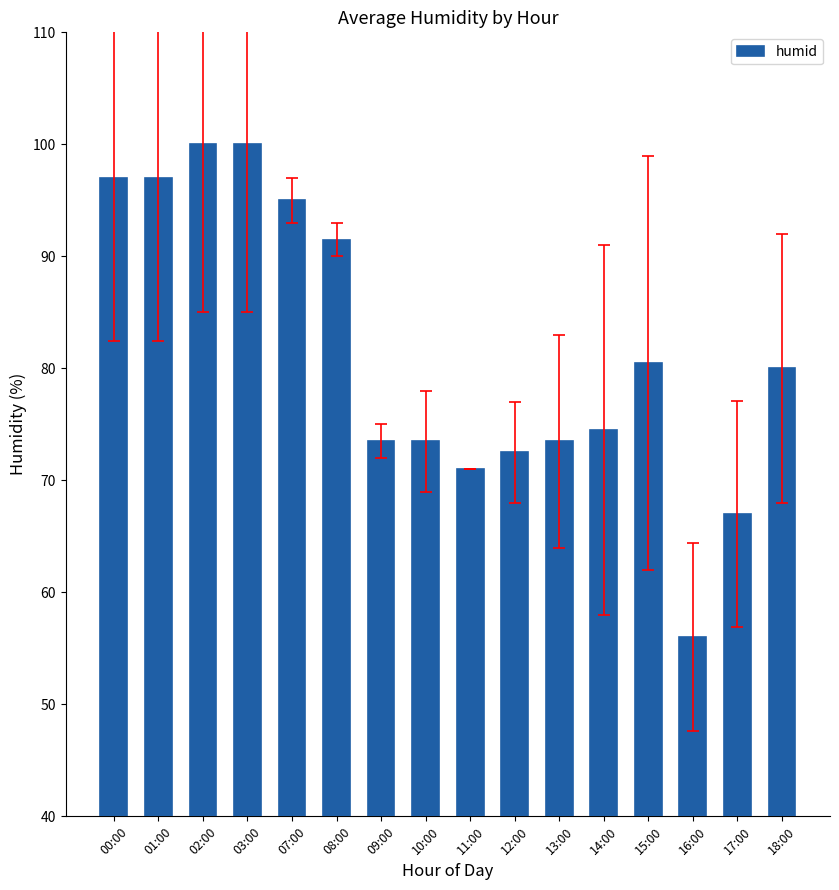

Read the value at 08:00.

91.5